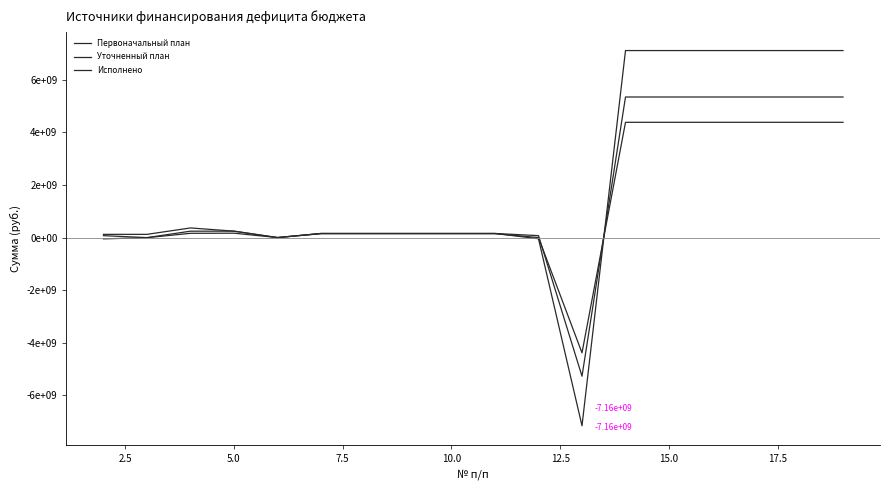

Is this an area chart (filled region under the line)?

No